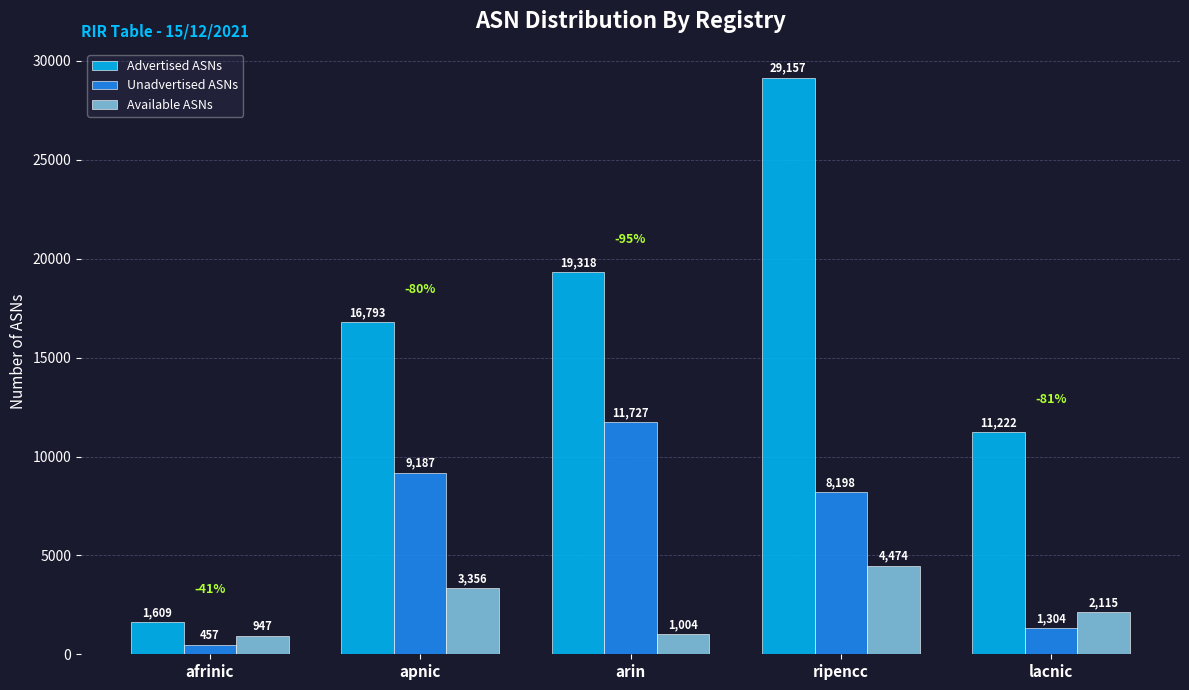

What are all the series names shown in the legend?

Advertised ASNs, Unadvertised ASNs, Available ASNs